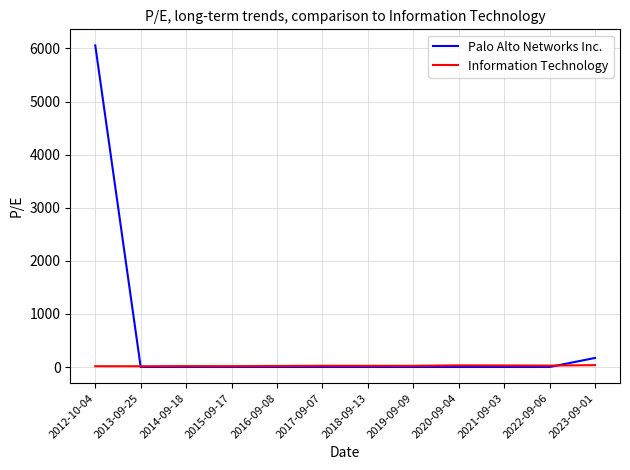

What is the difference between the maximum and second lowest values in the Palo Alto Networks Inc. series?

6057.9